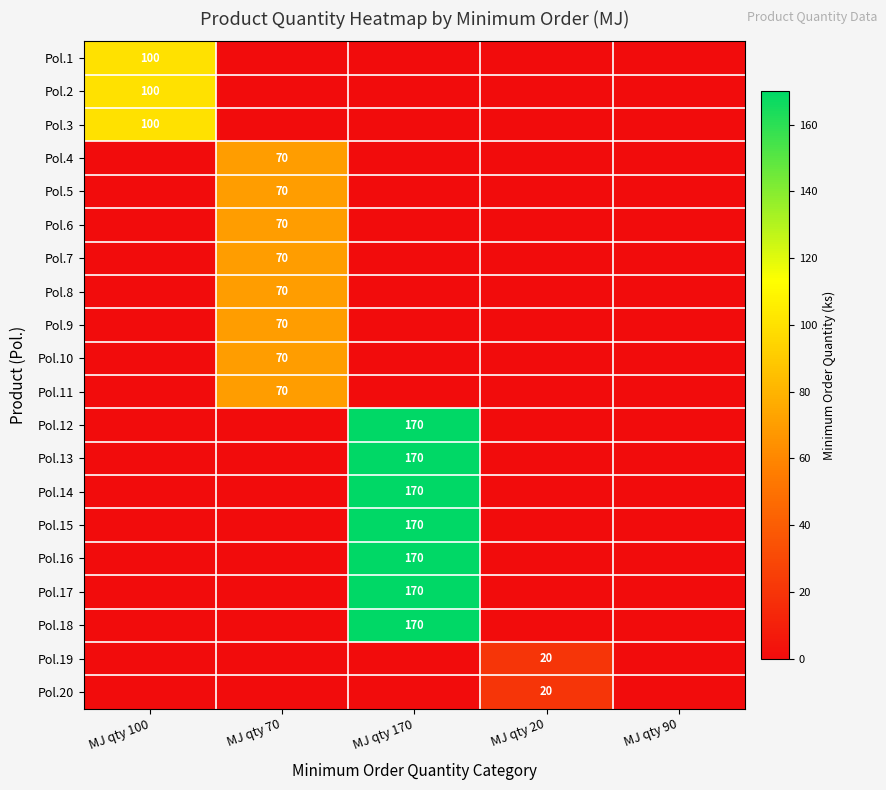

How many data points does each series have?

5